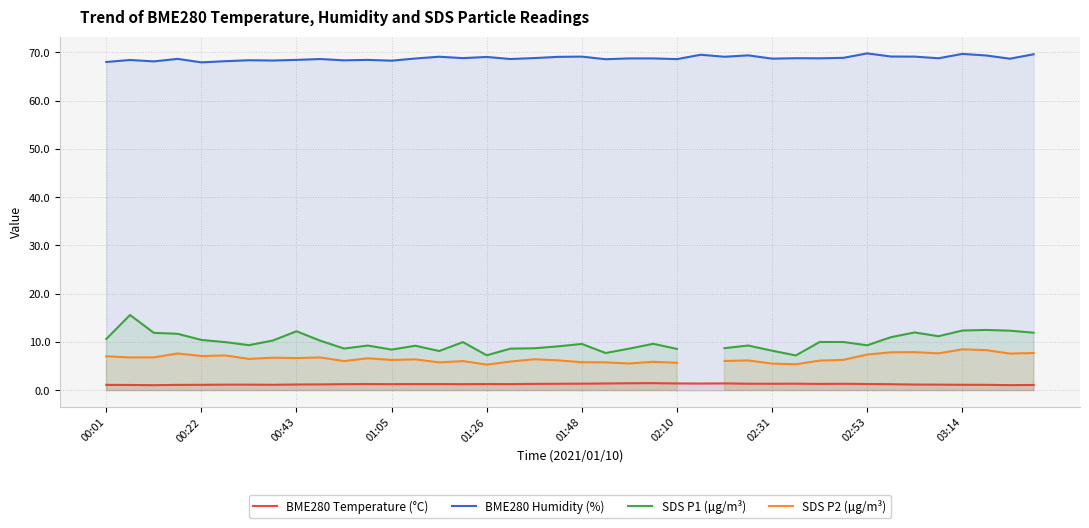

True or false: BME280 Temperature (°C) and BME280 Humidity (%) cross at least once.

False